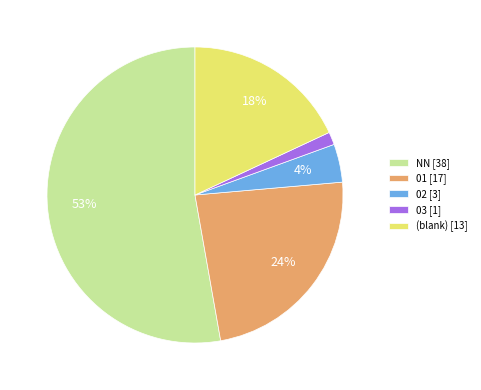

Rank the categories by value from highest to lowest.

NN [38], 01 [17], (blank) [13], 02 [3], 03 [1]